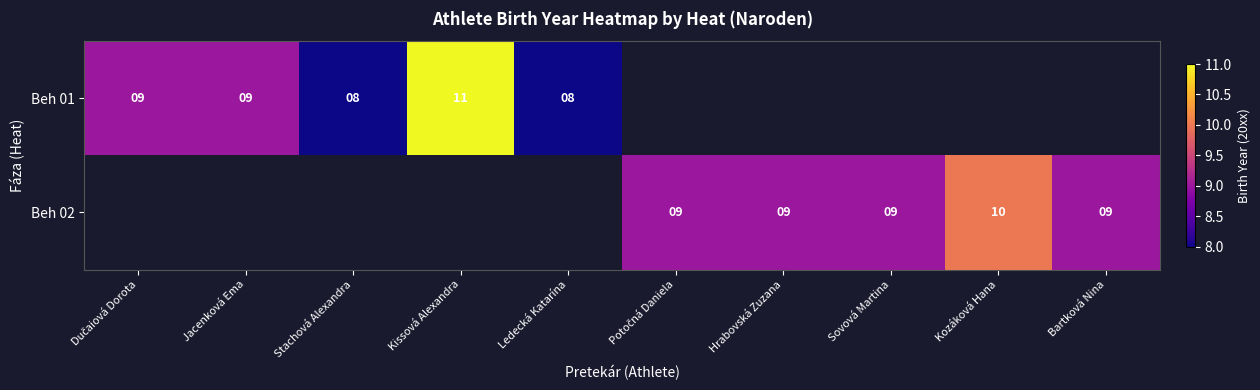

Is it true that Beh 01 equals 5 at Jacenková Ema?

False